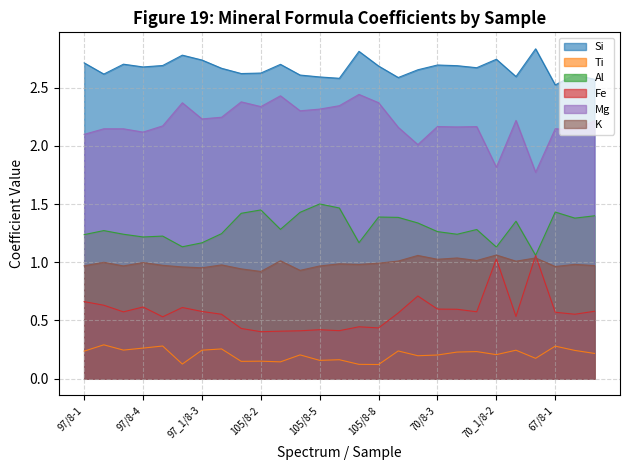

What value does the Si series have at 105/8-8?

2.7